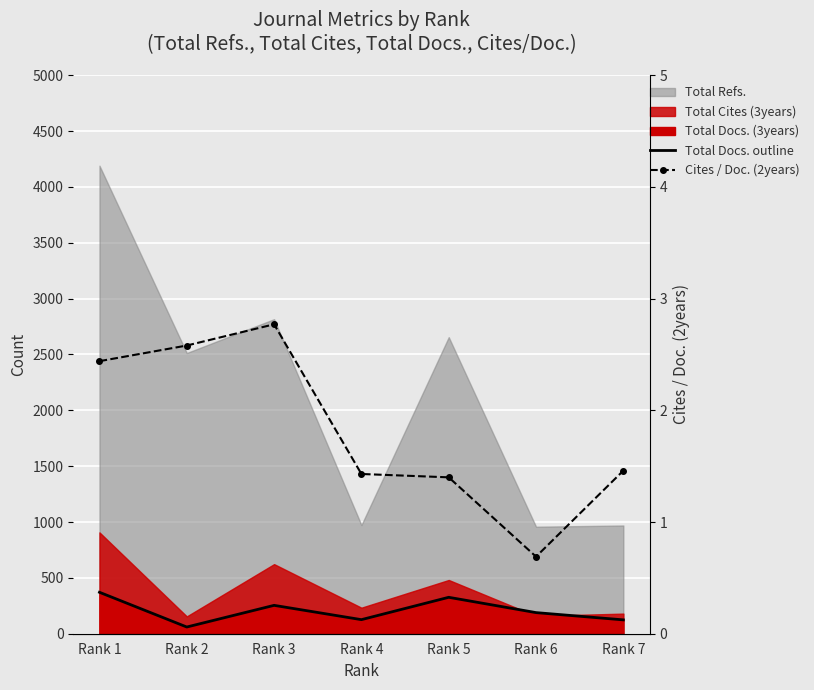

True or false: Total Docs. outline and Cites / Doc. (2years) intersect in this chart.

False